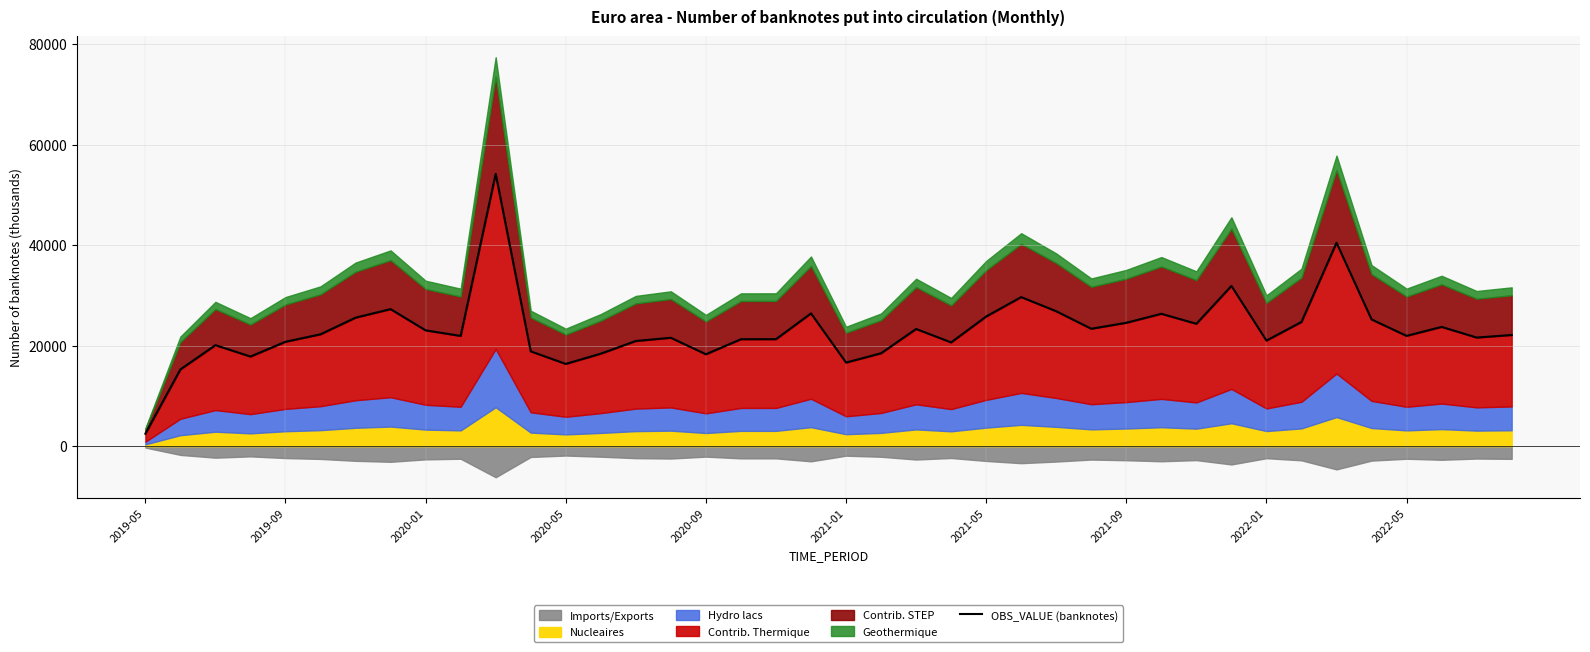

What is the difference between the values at 20 and 2020-05?

1197.3